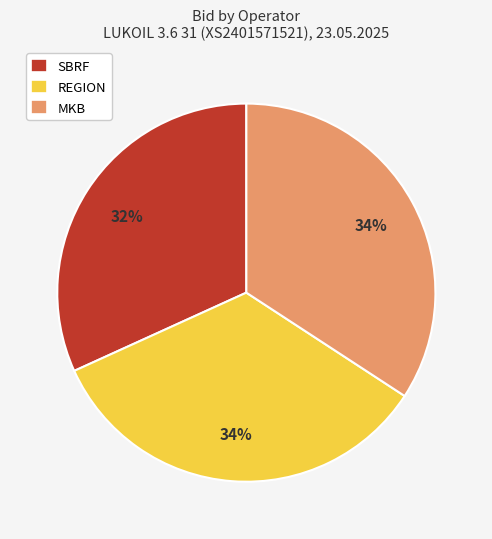

Combined, do SBRF and REGION account for over 50%?

Yes